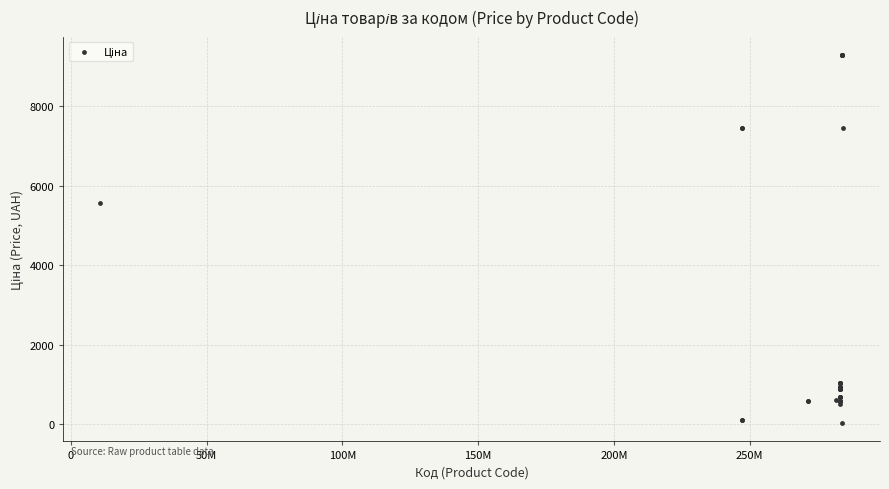

What Y value in the scatter plot is closest to 4661?

5560.3